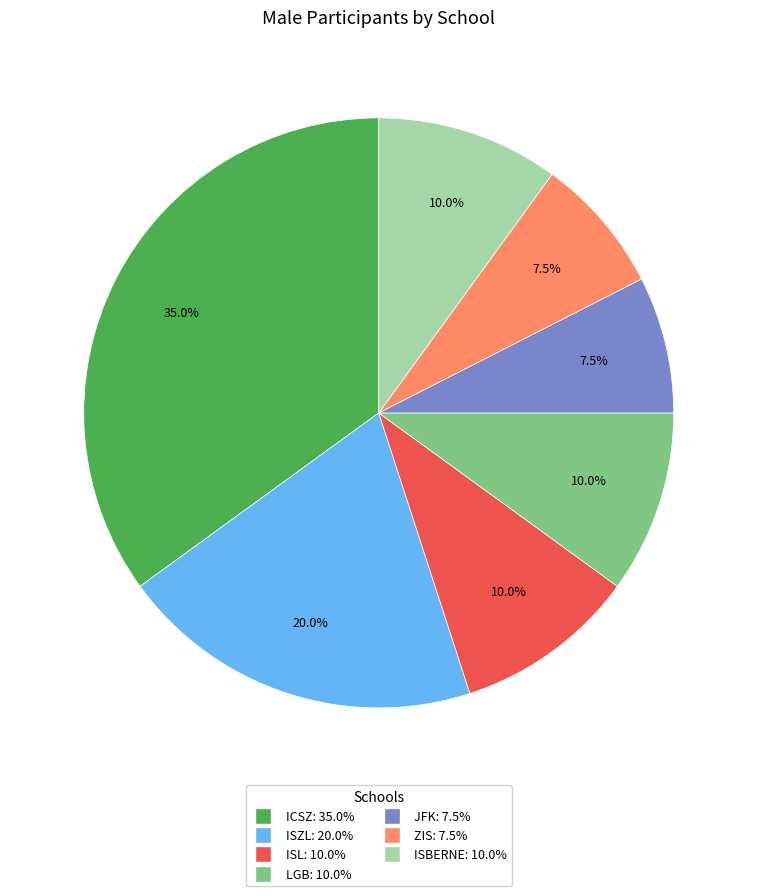

Count the number of slices in the pie.

7